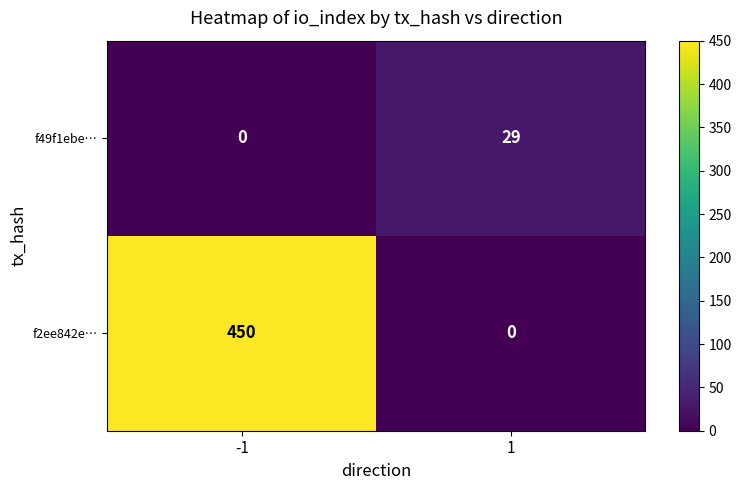

Read the f49f1ebe… value at 1.

29